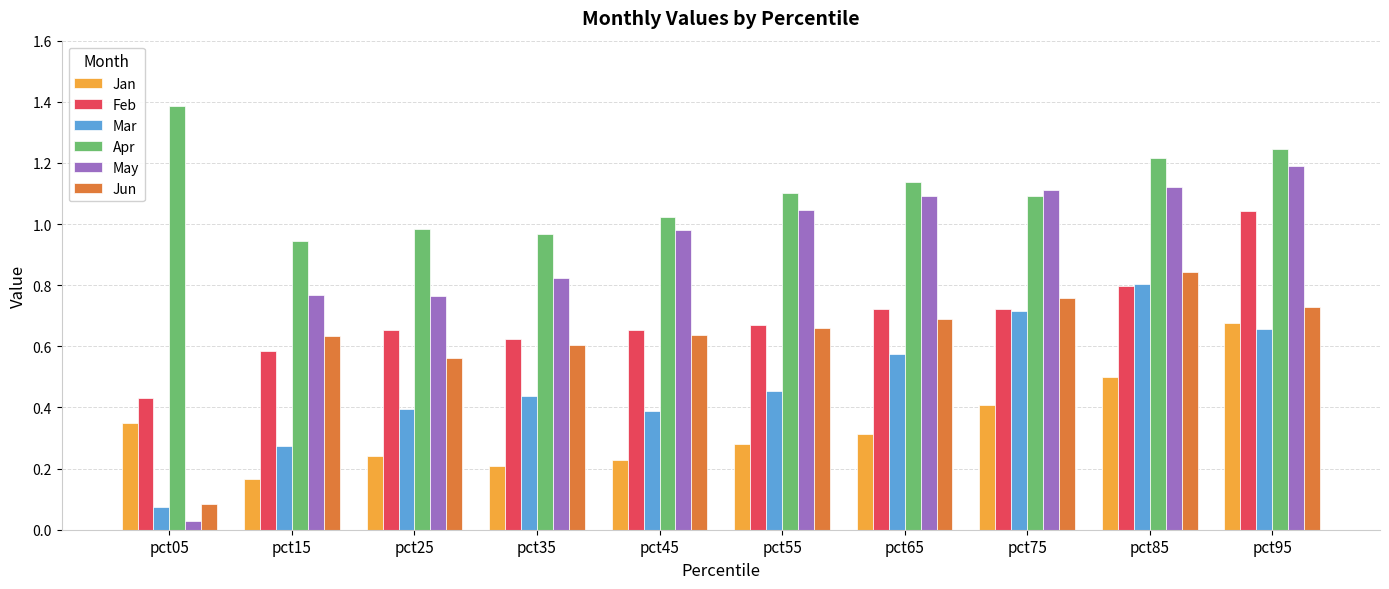

The value of Jun at pct25 is 0.6. True or false?

True